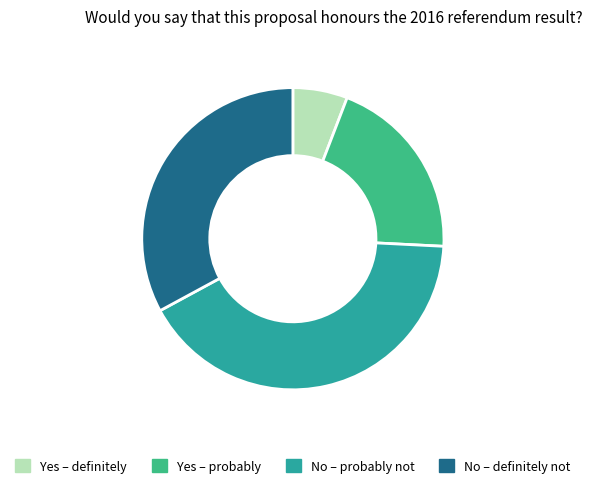

Which category has the biggest portion of the pie?

No – probably not